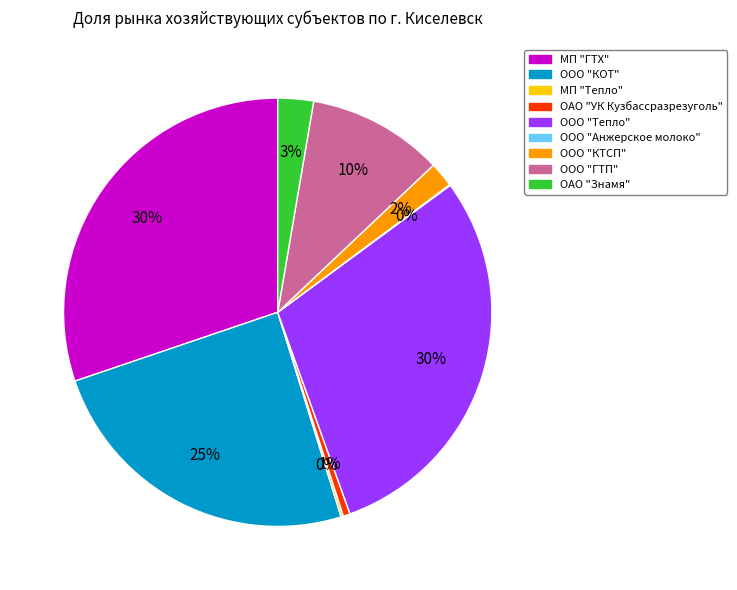

Does any single category account for the majority?

No